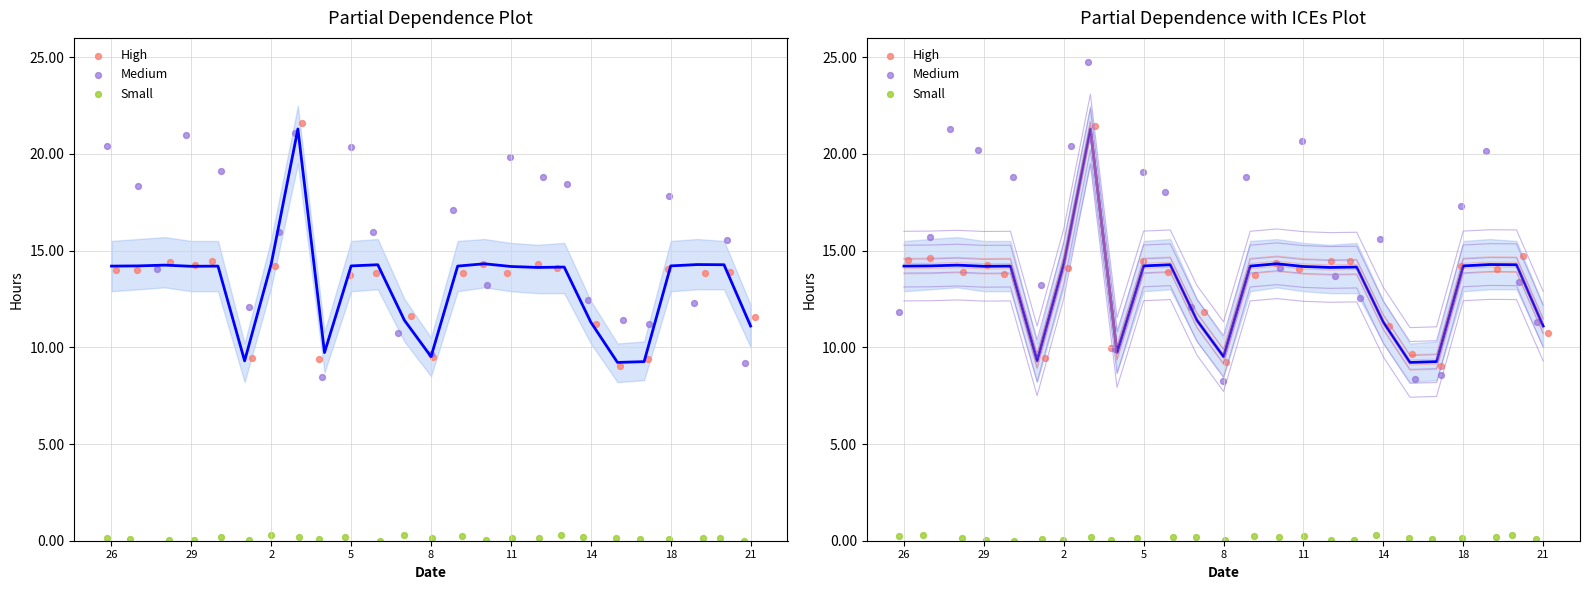

Which series has the largest total across all categories?

Medium